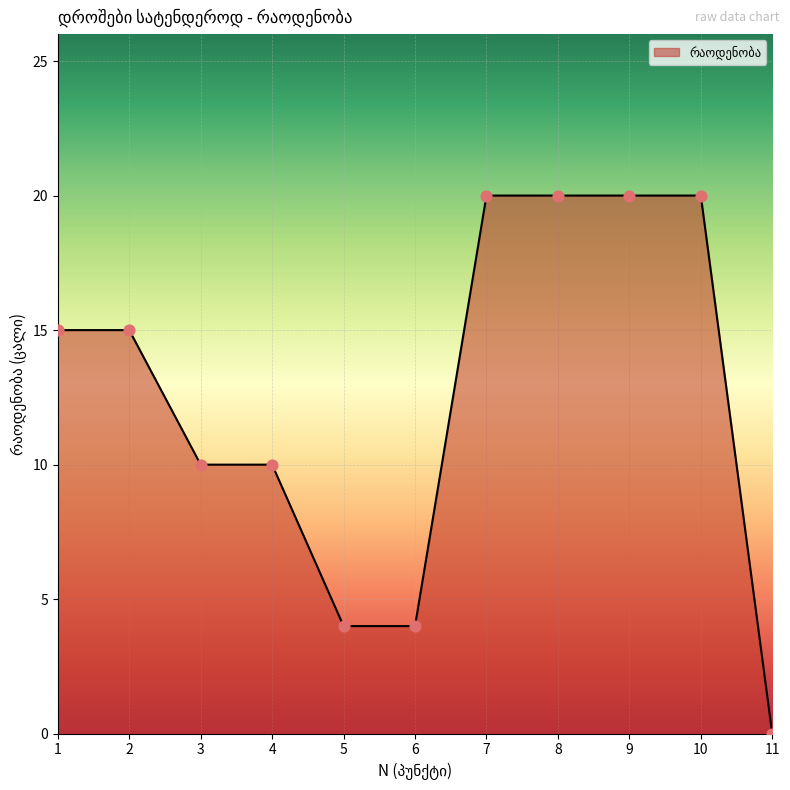

What is the ratio of the value at 8 to the value at 6?

5.0